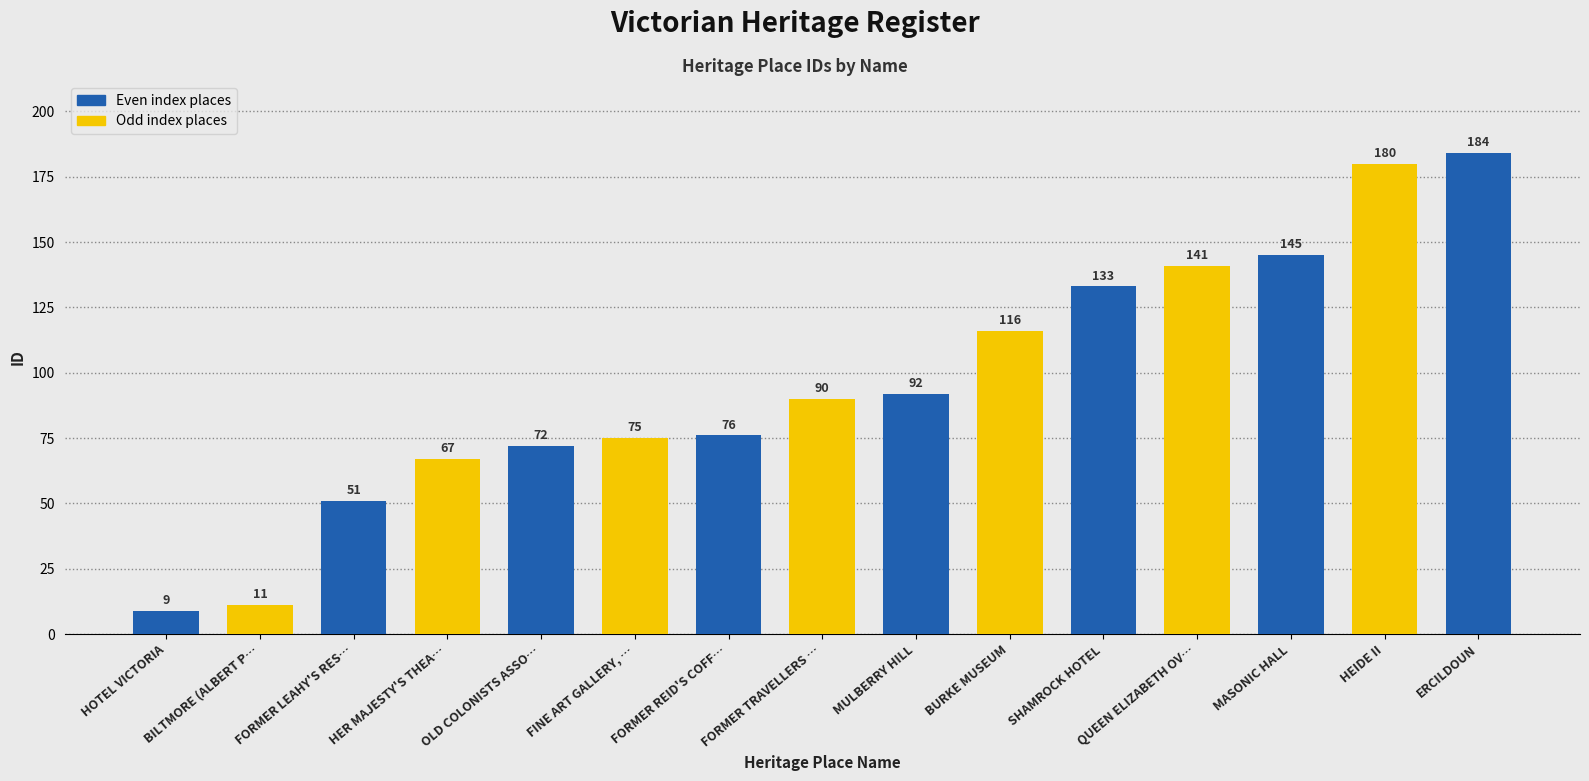

What is the change in value from FORMER TRAVELLERS … to HEIDE II?

+90